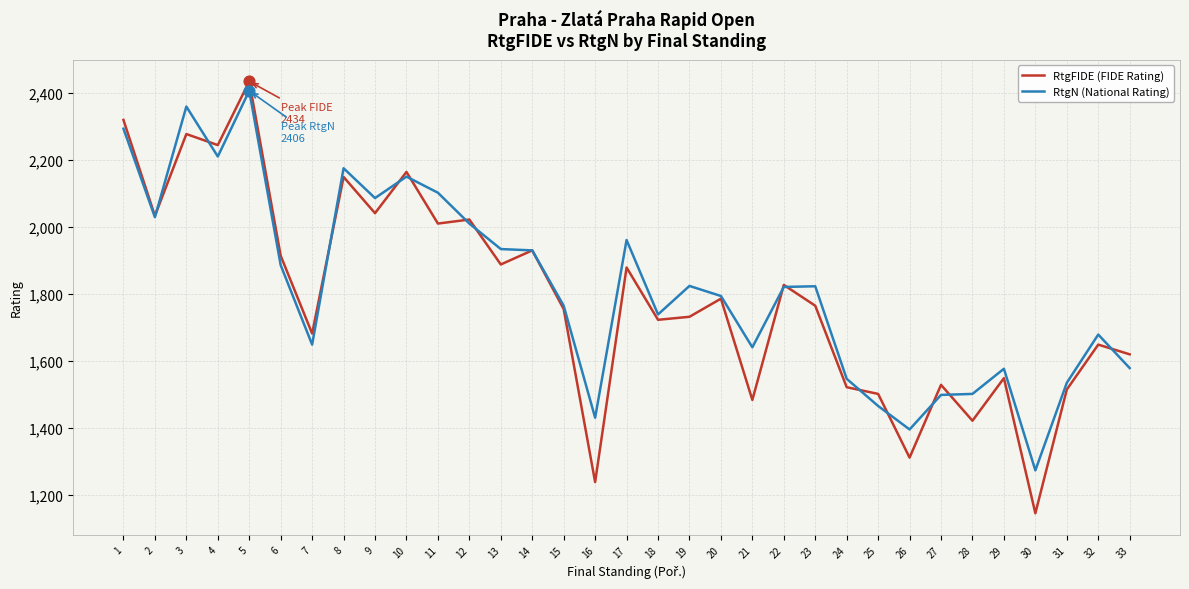

What is the total value across all series at 29?

3126